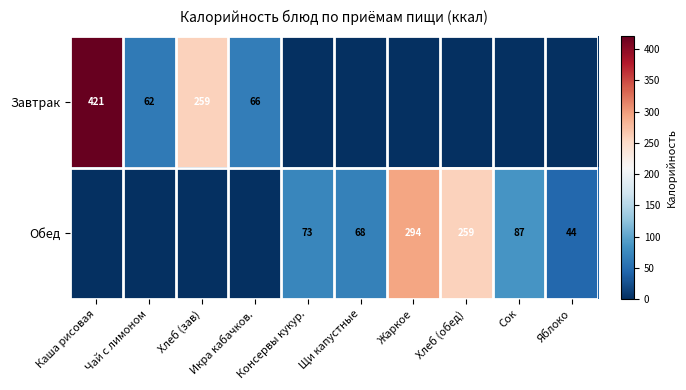

The Обед series shows 63 at Хлеб (обед). True or false?

False